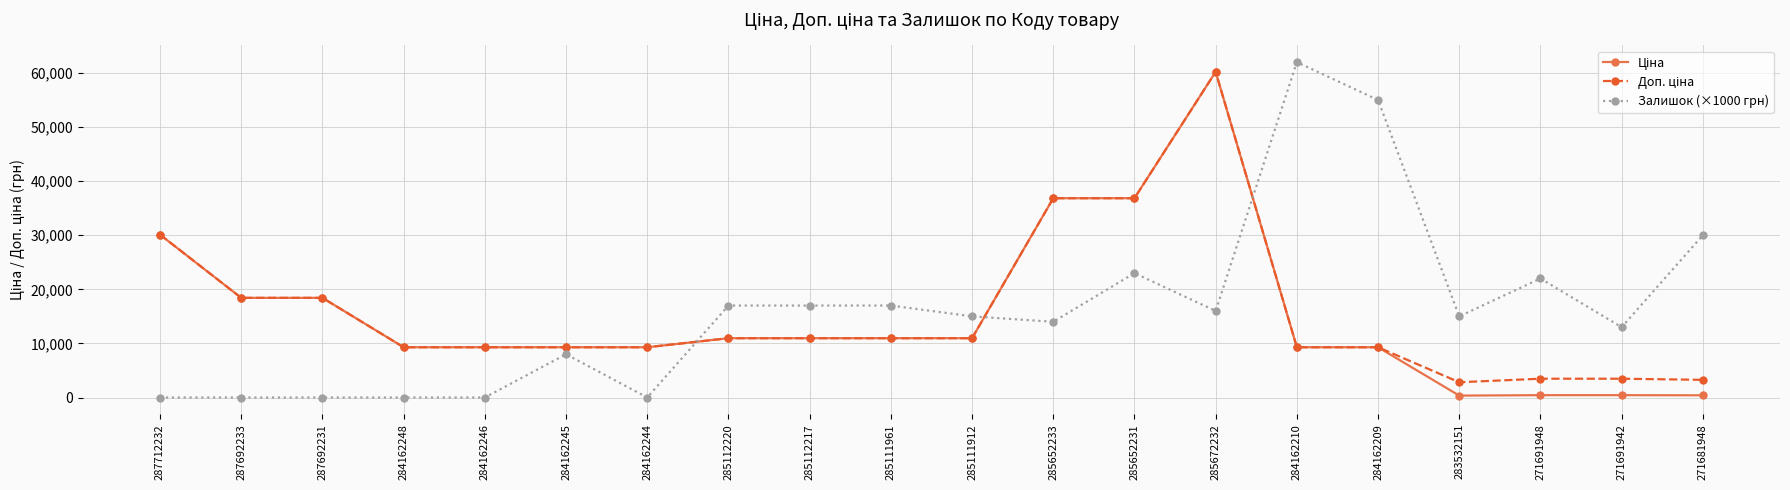

What is the label of the 9th point from the left?

285112217